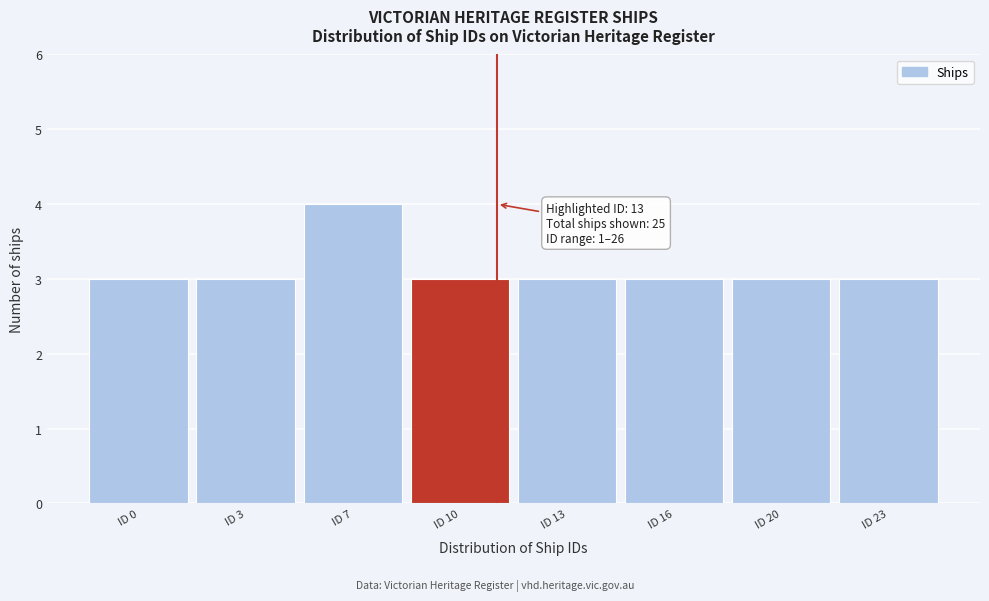

Reading left to right, list all the values displayed in this chart.

3	3	4	3	3	3	3	3